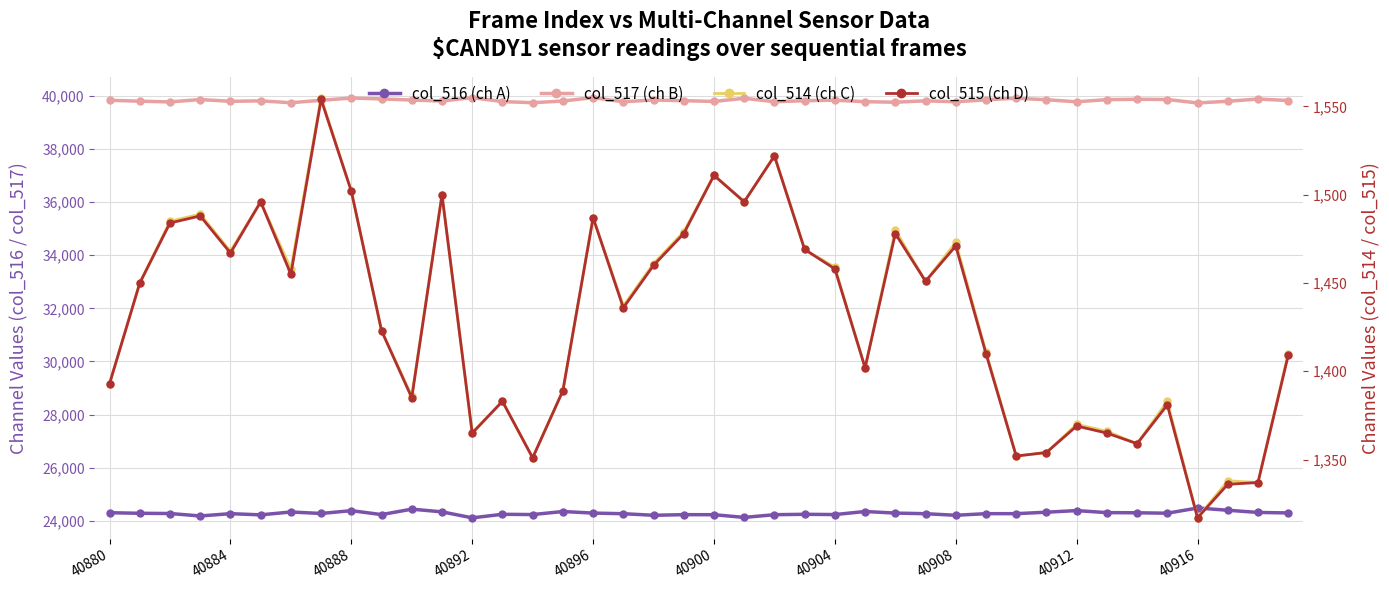

True or false: col_516 (ch A) has more than 0 interior local peaks.

True